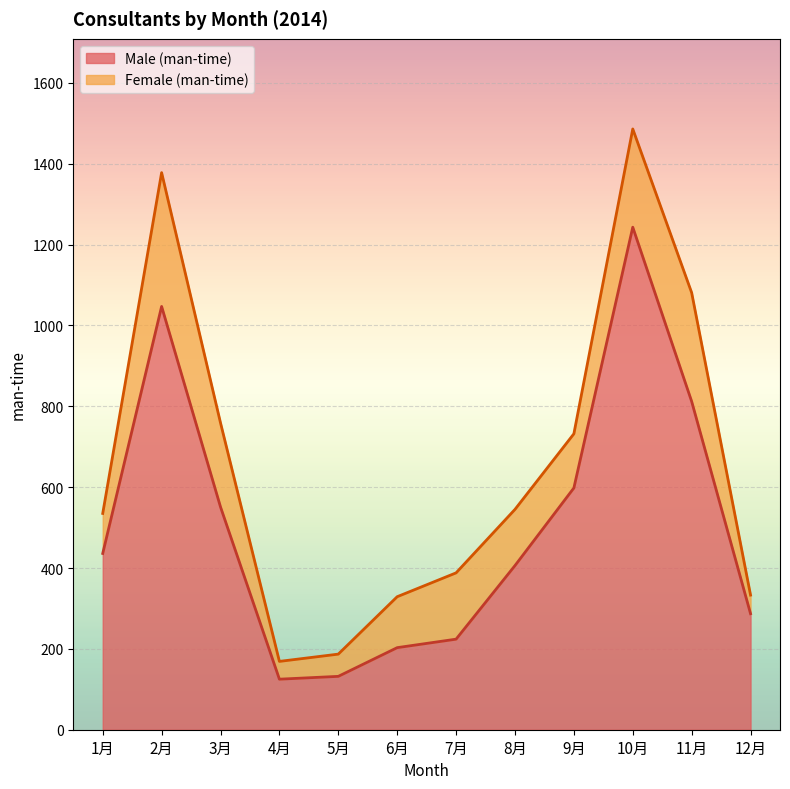

What is the average value?

505